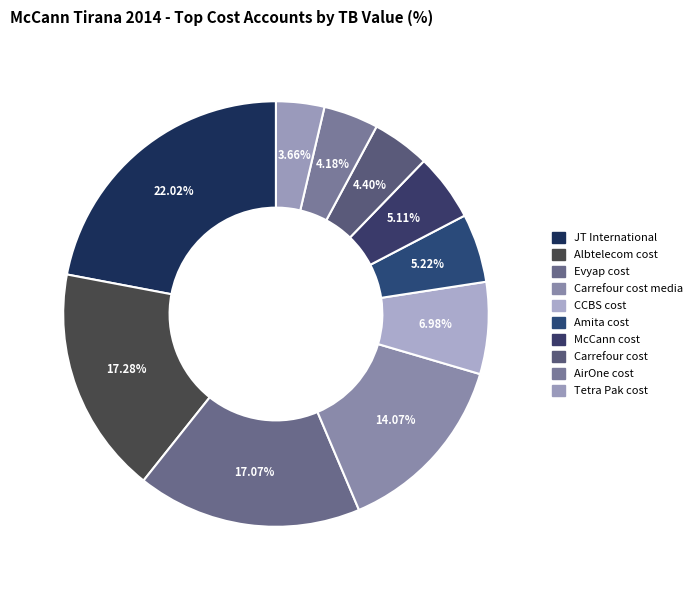

The Tetra Pak cost slice represents 1% of the pie. True or false?

False